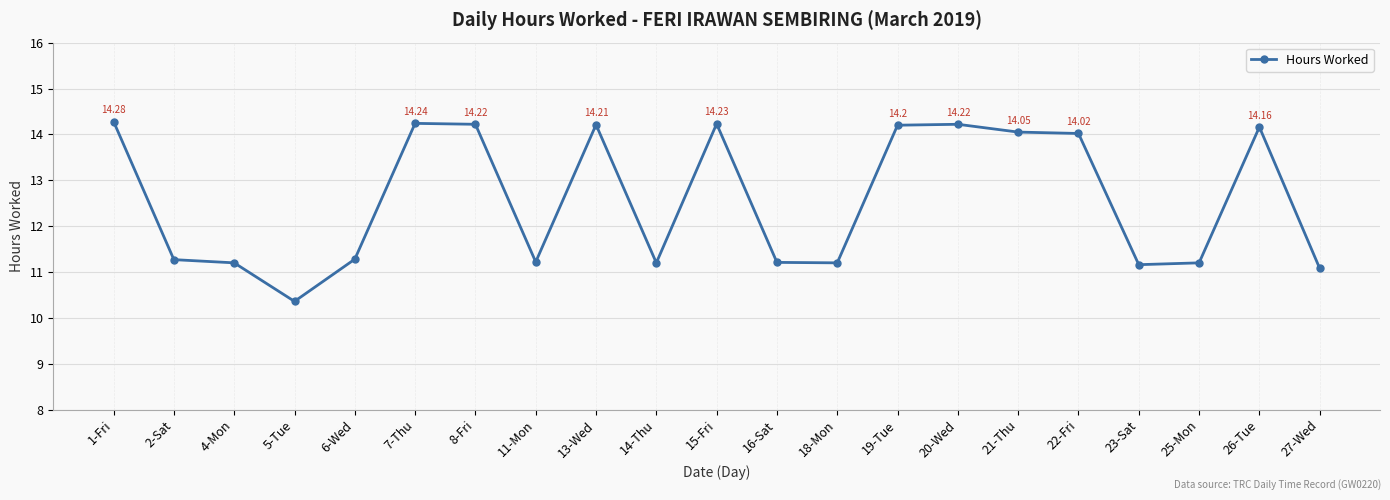

What is the difference between the maximum and second lowest values?

3.2